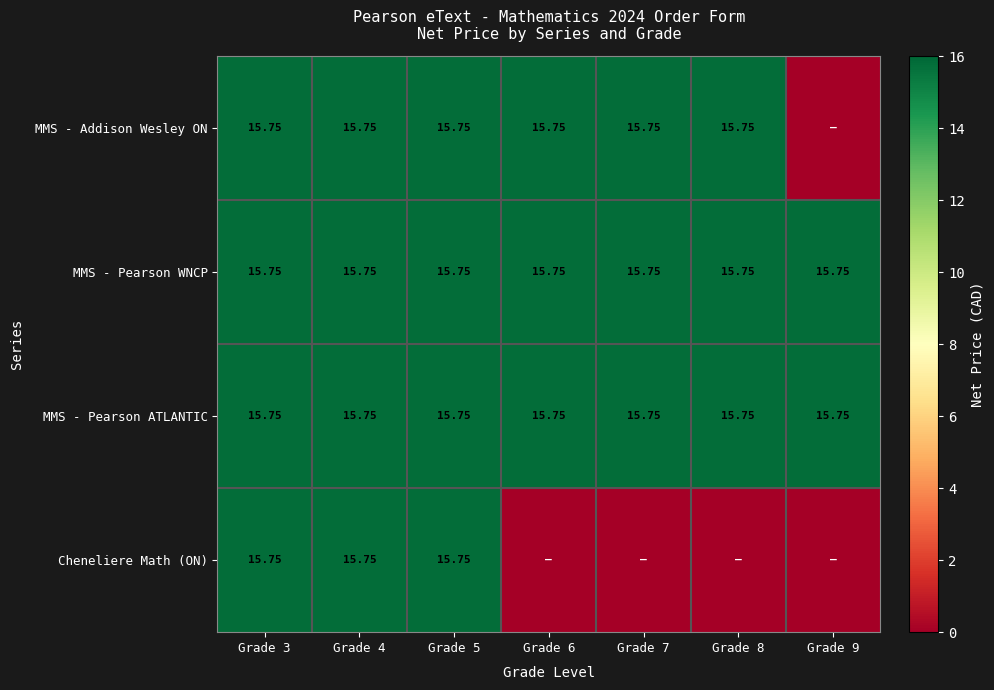

Between Grade 5 and Grade 6, which series saw the biggest shift?

Cheneliere Math (ON)